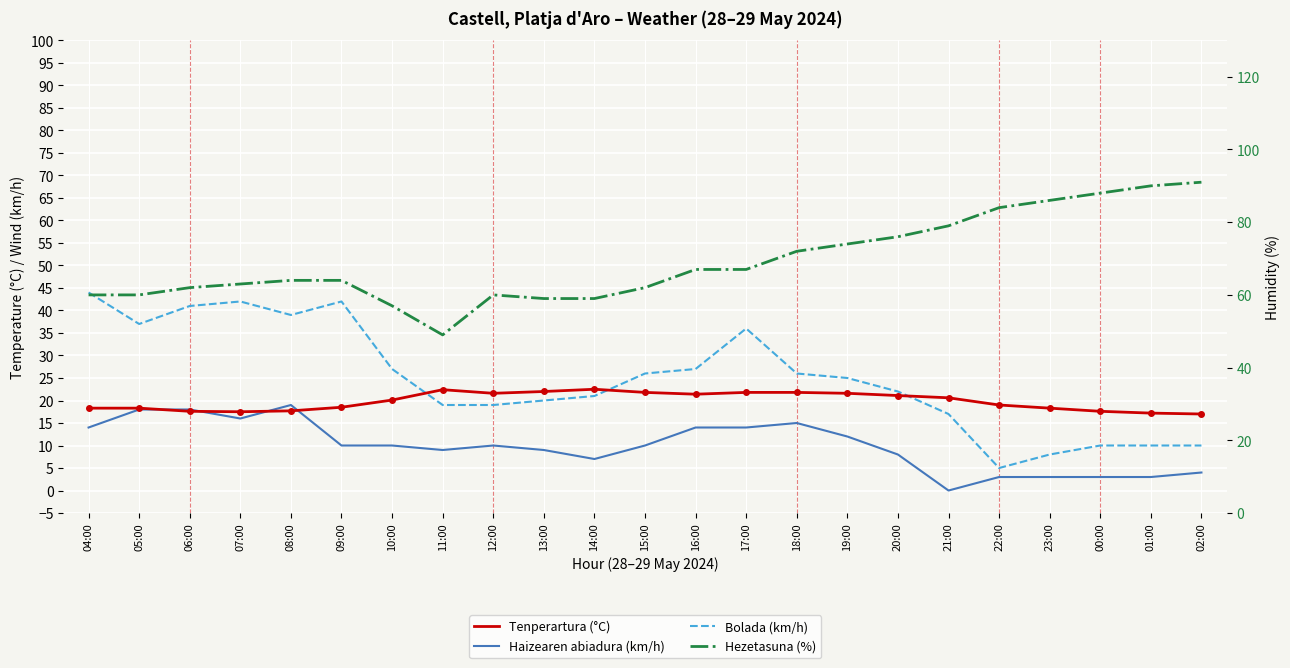

True or false: Haizearen abiadura (km/h) has more than 0 points higher than both neighbors.

True